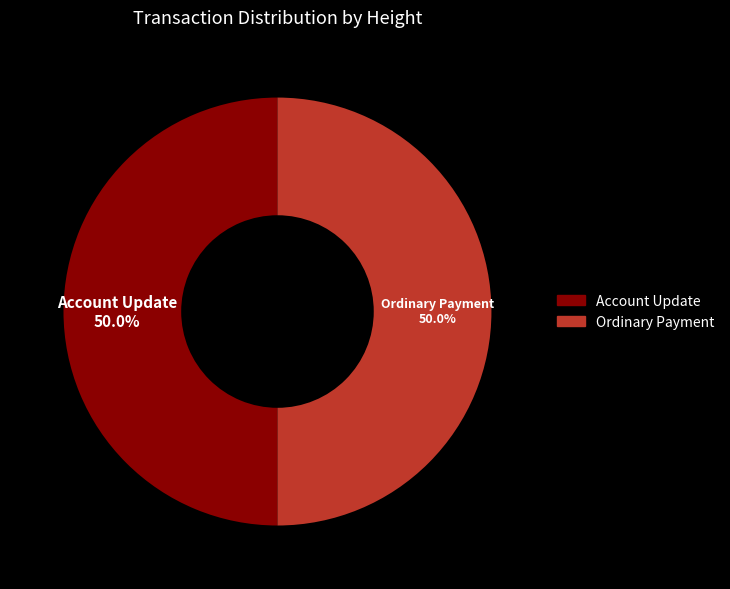

Approximately how many times larger is the value at Account Update compared to Ordinary Payment?

1.0